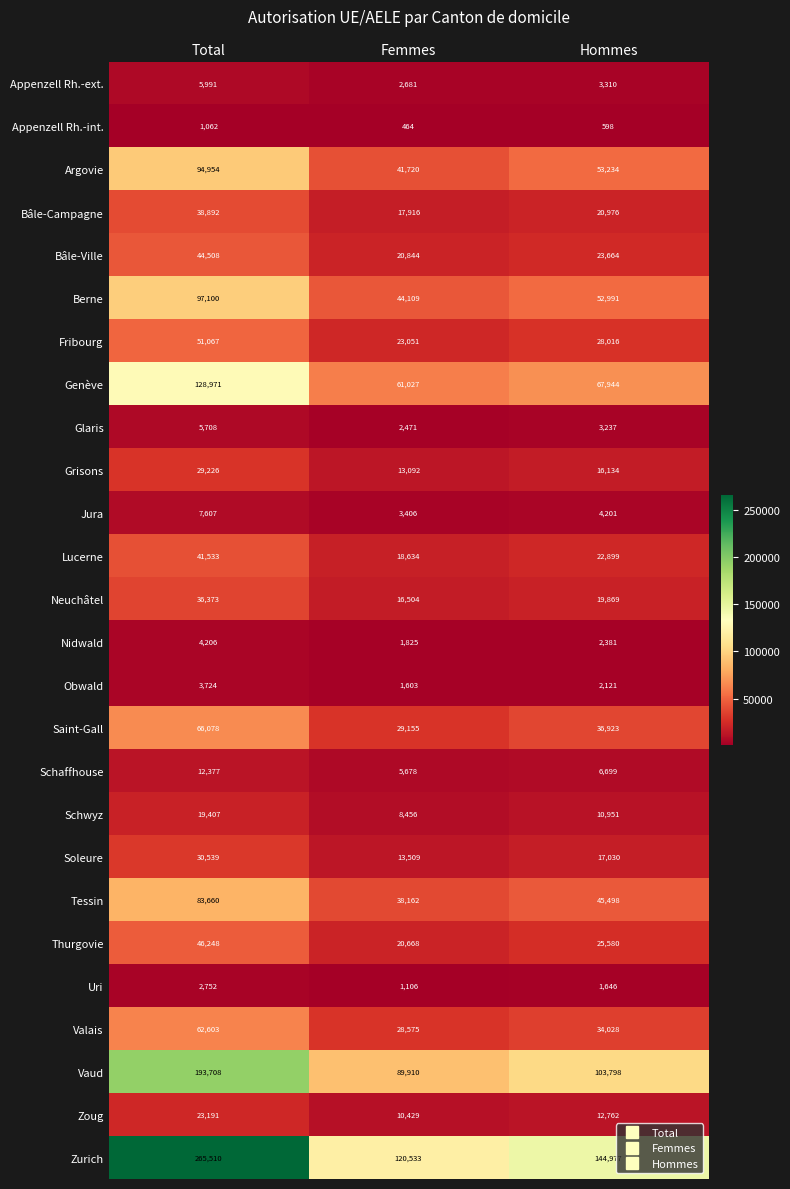

The value of Bâle-Campagne at Hommes is 20976. True or false?

True